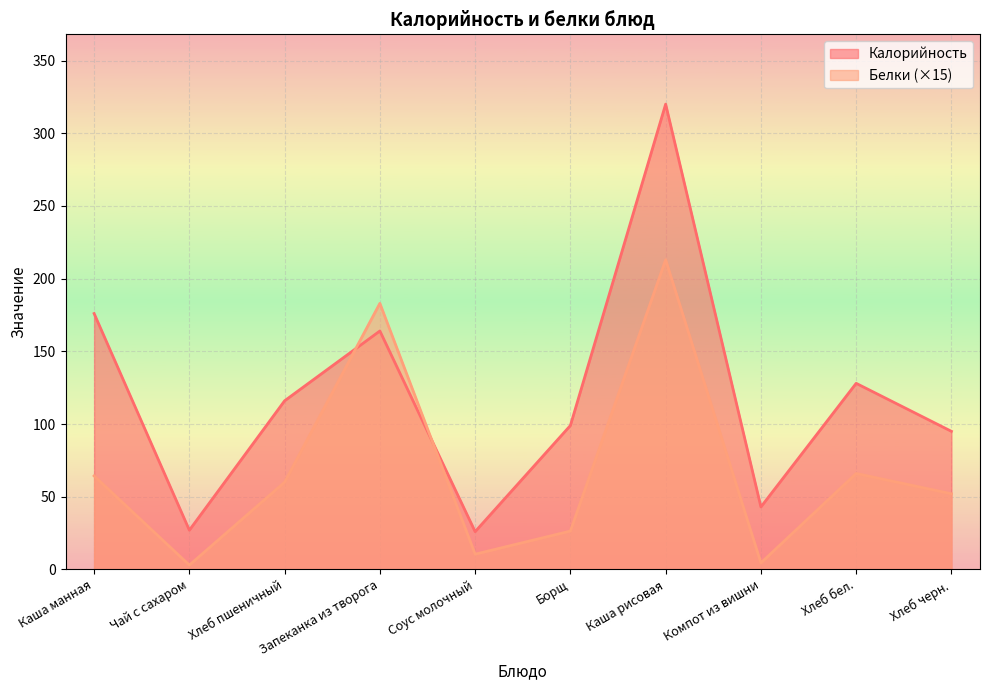

How many lines are shown in the chart?

2